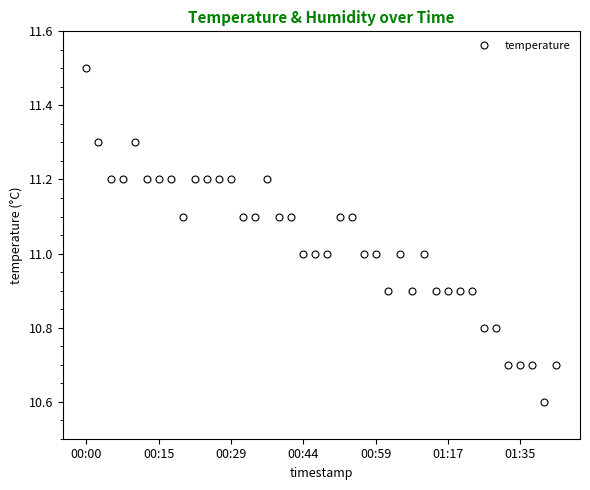

Count the number of data series in this chart.

1